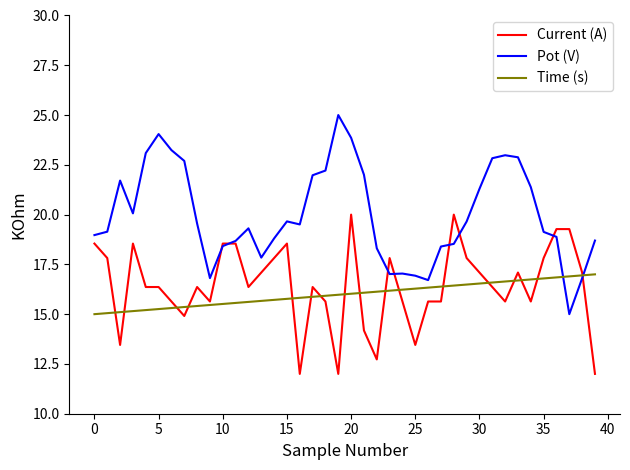

List the series in order of their peak value, lowest first.

Time (s), Current (A), Pot (V)